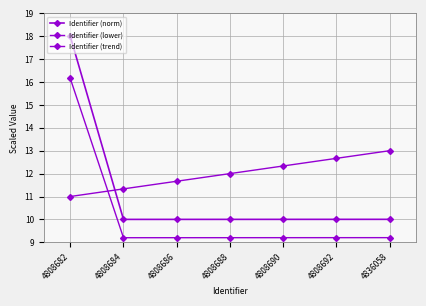

At which label does Identifier (trend) reach its peak?

4836058